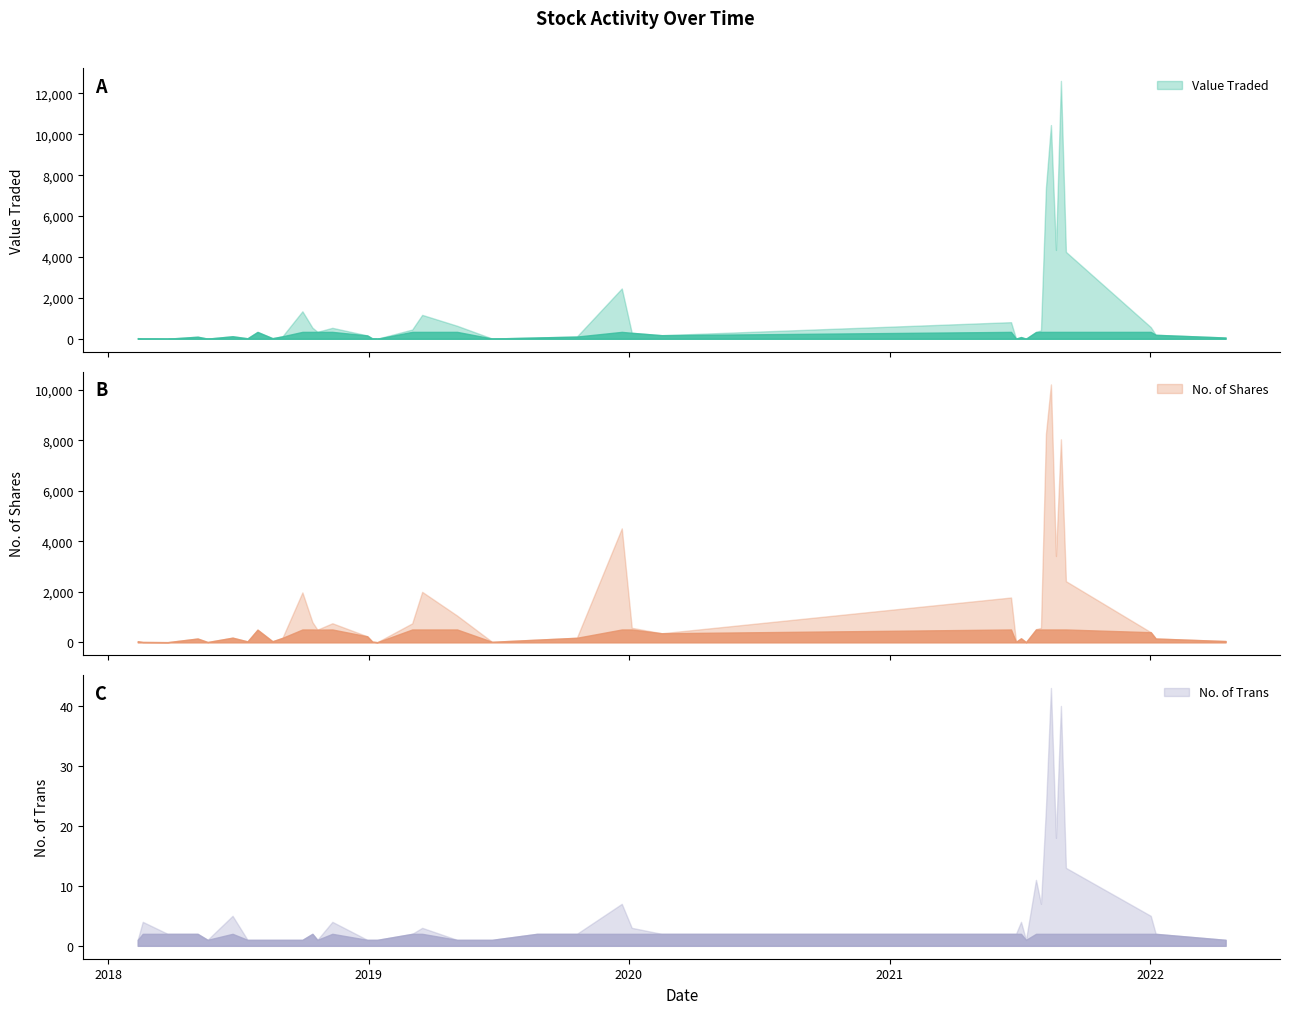

What is the spread (max minus min) of values at 7?

8237